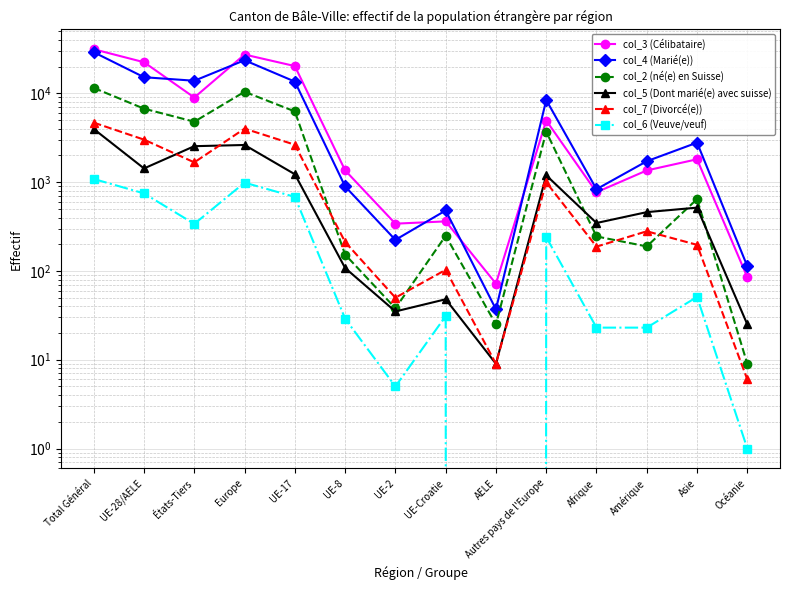

What is the label of the 10th point from the left?

Autres pays de l'Europe